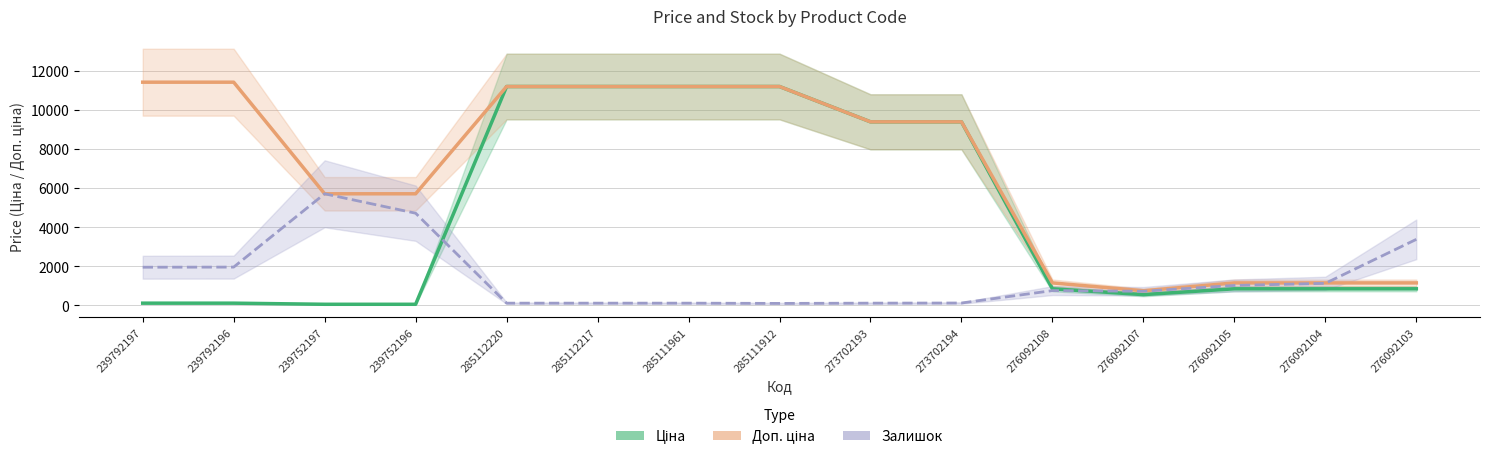

What position from the right is 285111961?

9